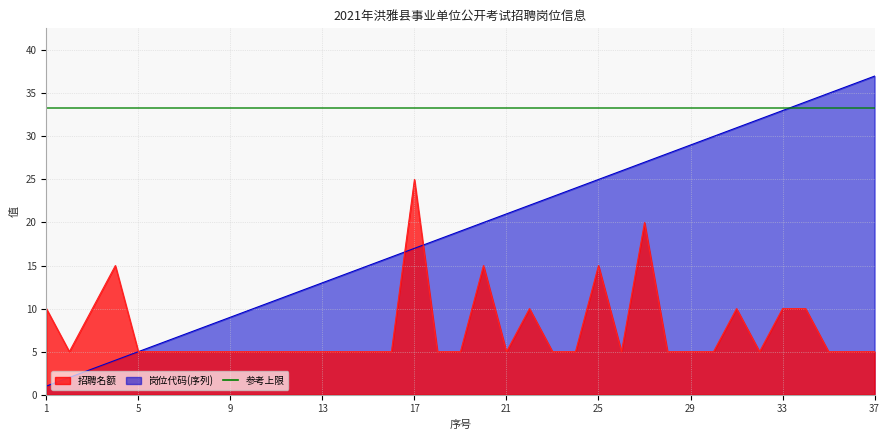

What is the difference between the highest and lowest values at 18?

13